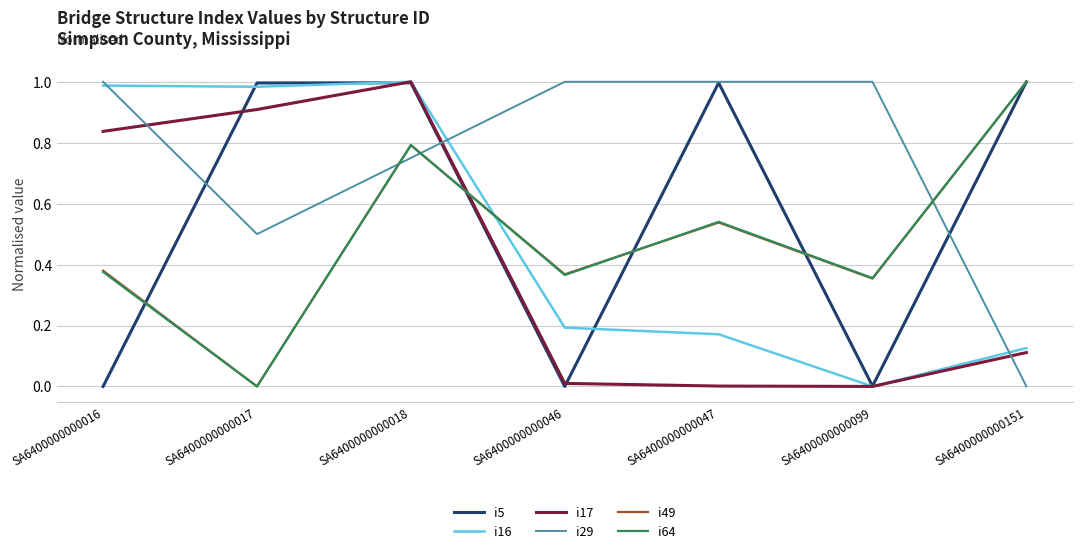

The value of i29 at SA6400000000151 is 0.6. True or false?

False